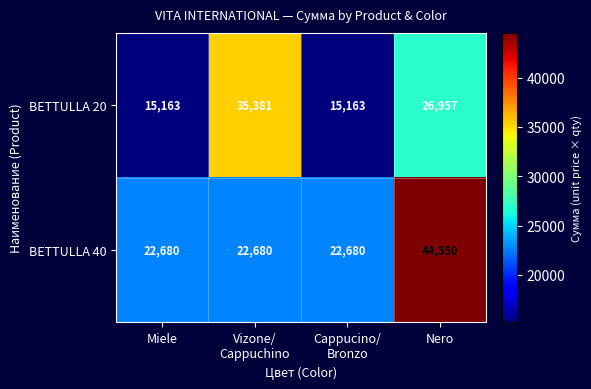

Reading right to left, extract all data points from this chart.

BETTULLA 20: 26957	15163	35381	15163
BETTULLA 40: 44550	22680	22680	22680